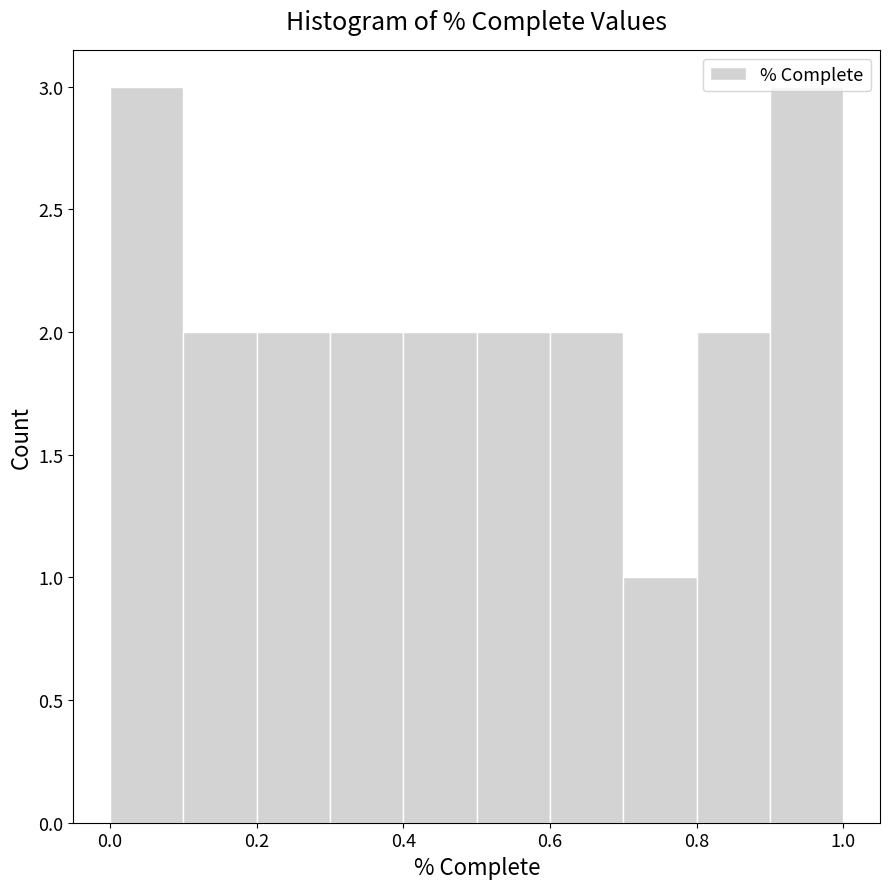

Reading left to right, transcribe this chart: for each bar, give the range it covers on the x-axis and its height. The values are not printed on the chart, so give them approximately, as read against the axis.

0.0 to 0.1: 3
0.1 to 0.2: 2
0.2 to 0.3: 2
0.3 to 0.4: 2
0.4 to 0.5: 2
0.5 to 0.6: 2
0.6 to 0.7: 2
0.7 to 0.8: 1
0.8 to 0.9: 2
0.9 to 1.0: 3